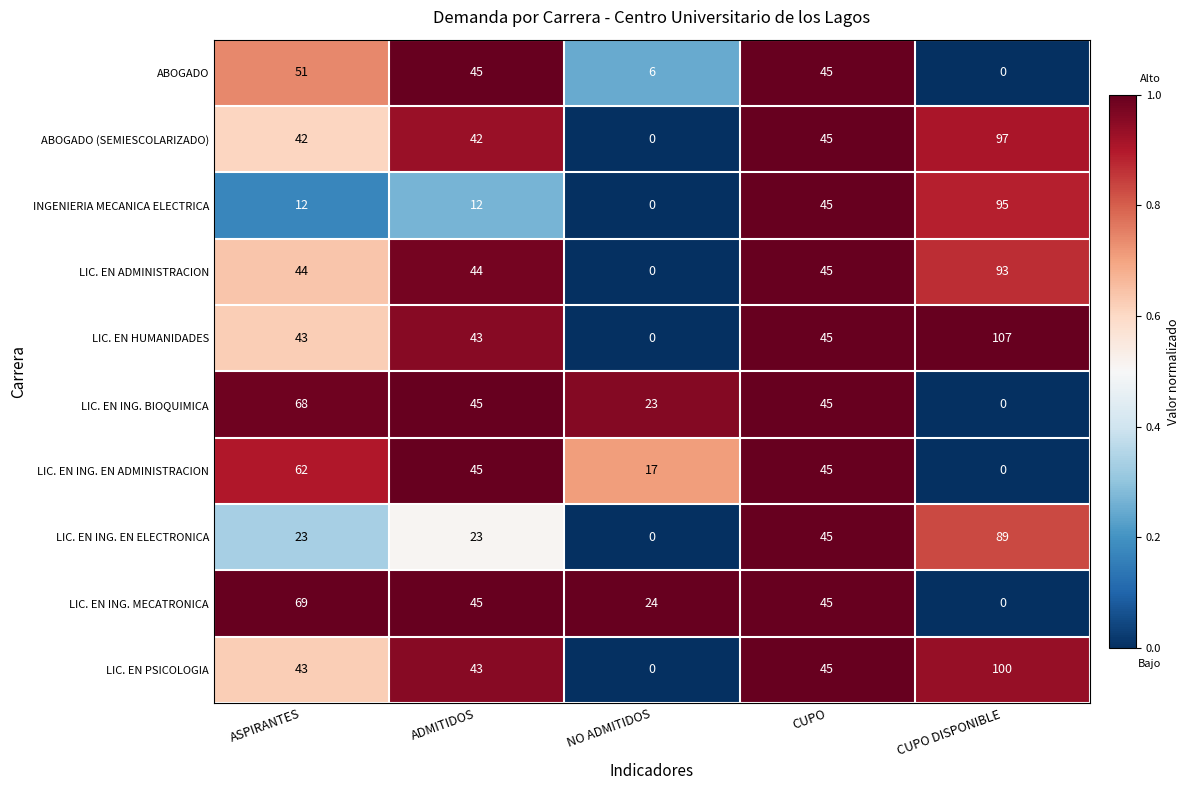

Which series has the widest spread of values?

LIC. EN HUMANIDADES